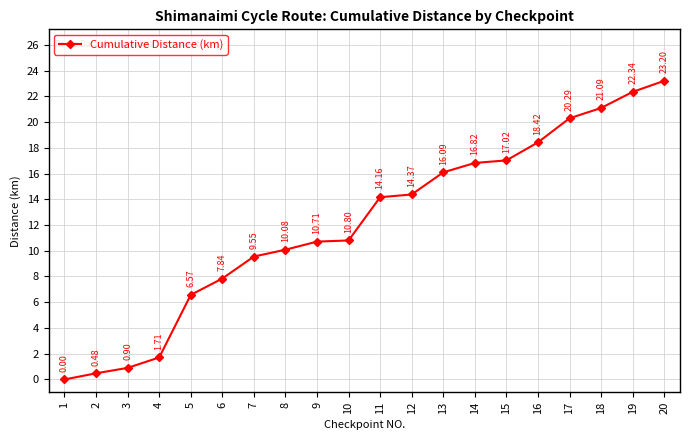

Count the number of values greater than 14.

10